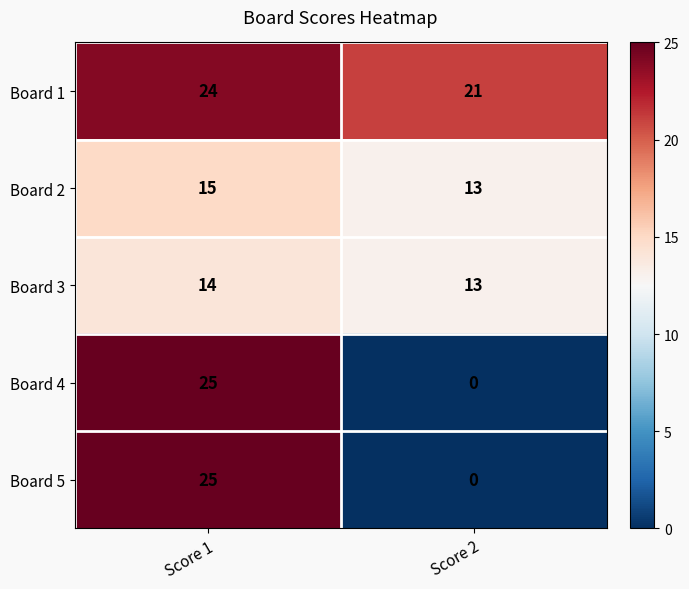

Reading left to right, what are all the values shown in this chart?

Board 1: 24	21
Board 2: 15	13
Board 3: 14	13
Board 4: 25	0
Board 5: 25	0